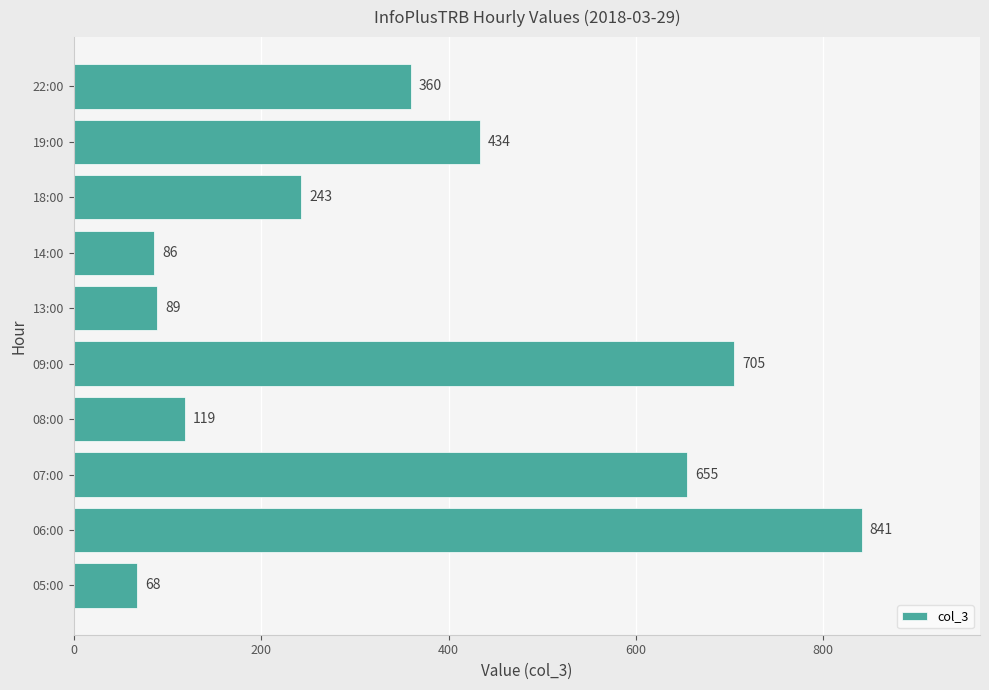

What is the difference between the maximum and minimum values?

773